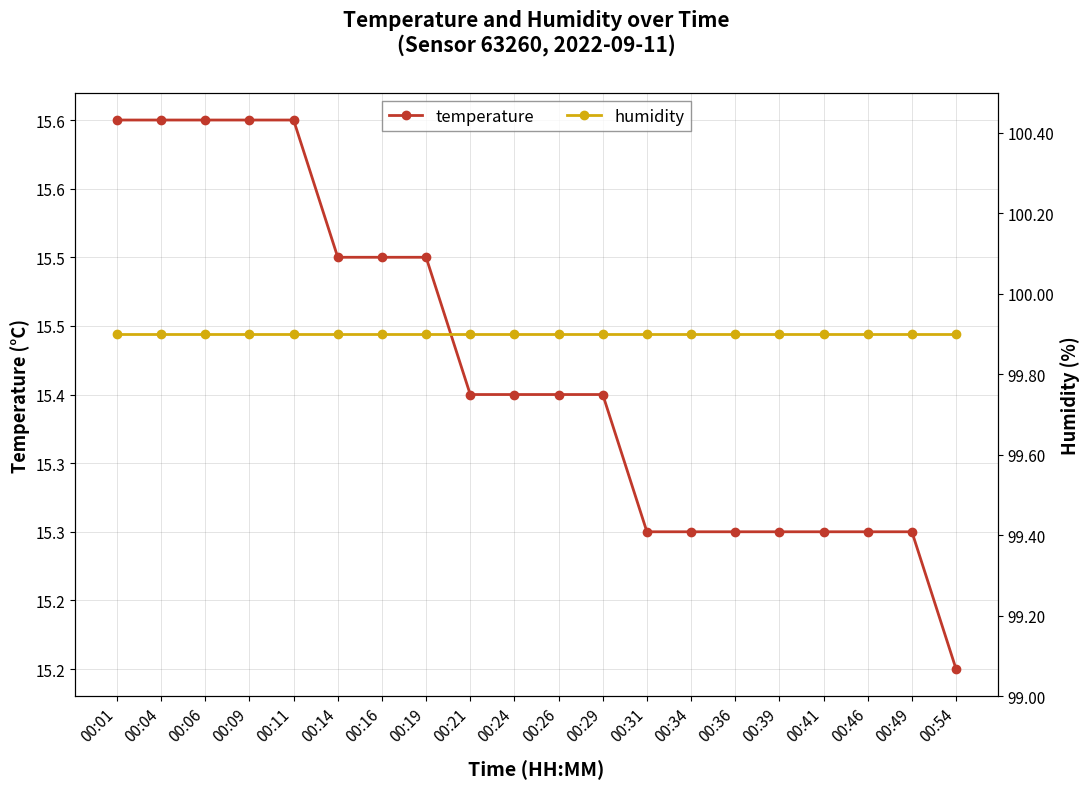

What is the approximate value of humidity at 00:46?

99.9